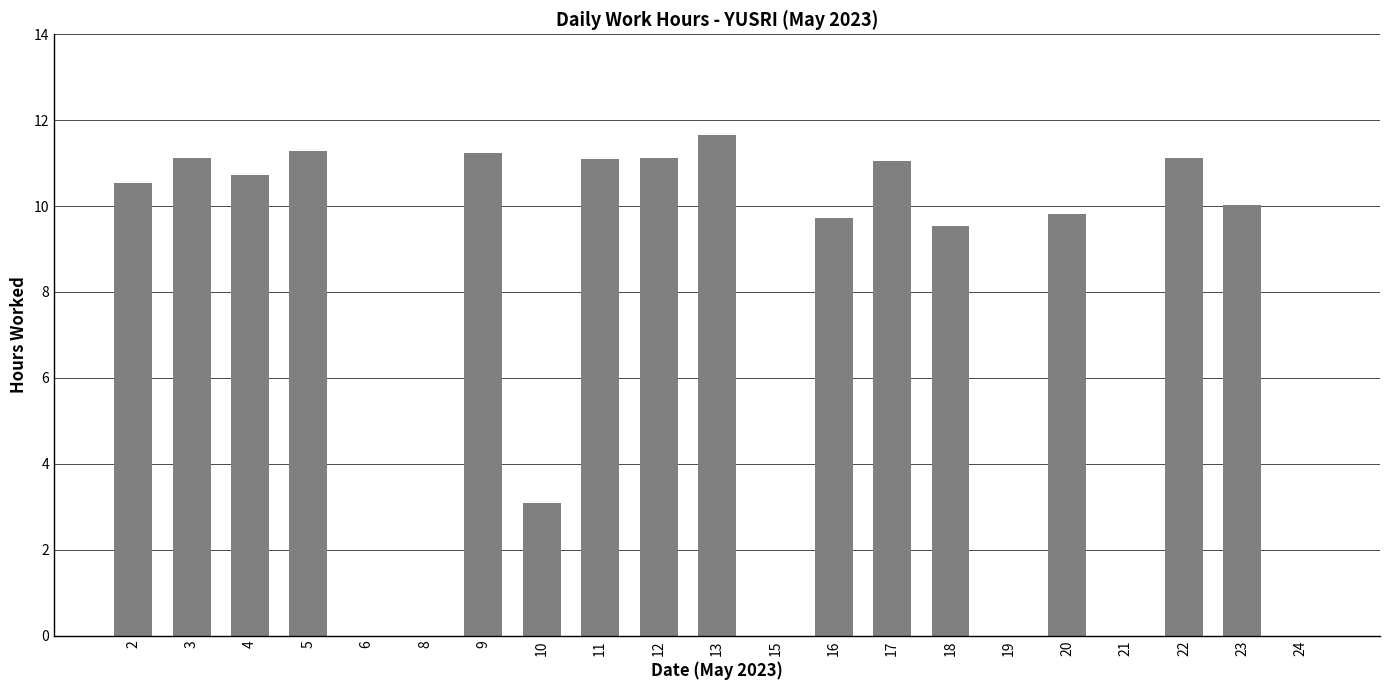

Which category has the highest value across all series?

13